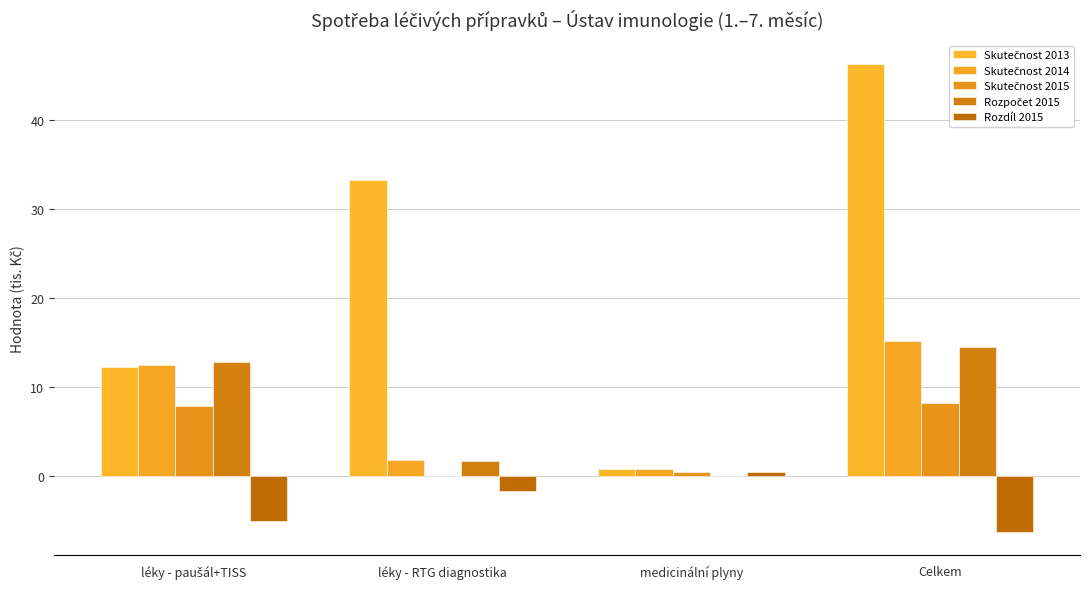

Are the bars horizontal?

No